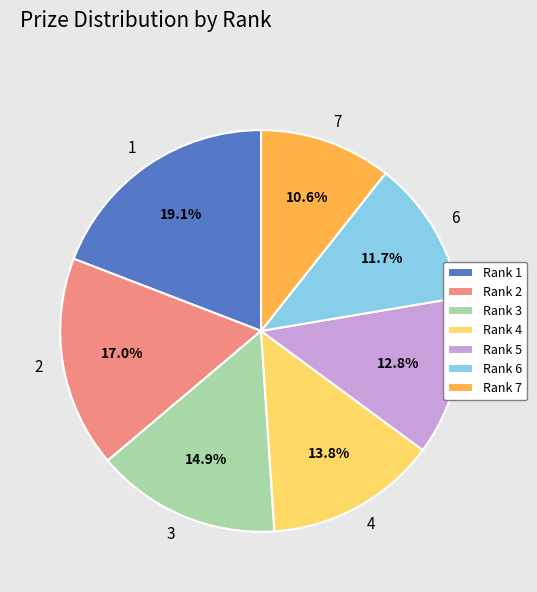

What is the ratio of the value at Rank 4 to the value at Rank 2?

0.8